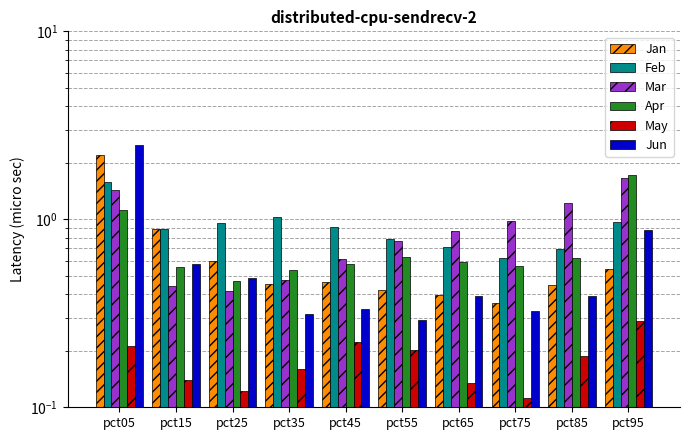

What is the value of the Jun bar at the 1st from the left?

2.5